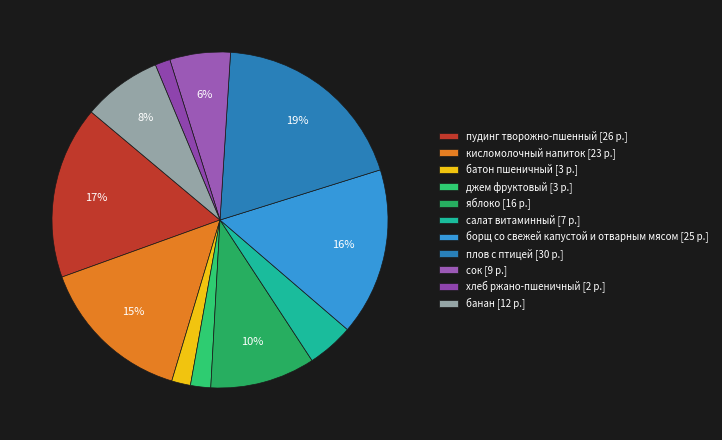

Rank the categories by value from lowest to highest.

хлеб ржано-пшеничный, батон пшеничный, джем фруктовый, салат витаминный, сок, банан, яблоко, кисломолочный напиток, борщ со свежей капустой и отварным мясом, пудинг творожно-пшенный, плов с птицей